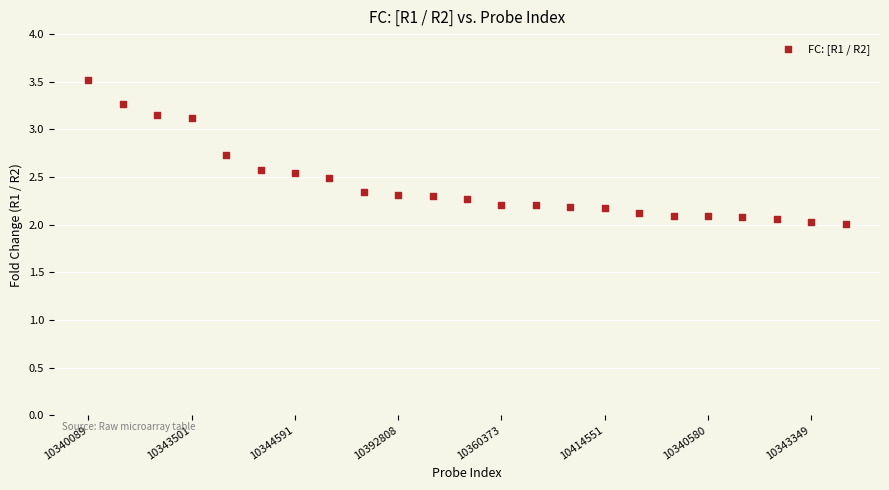

What is the range of Y values (max minus min)?

1.5